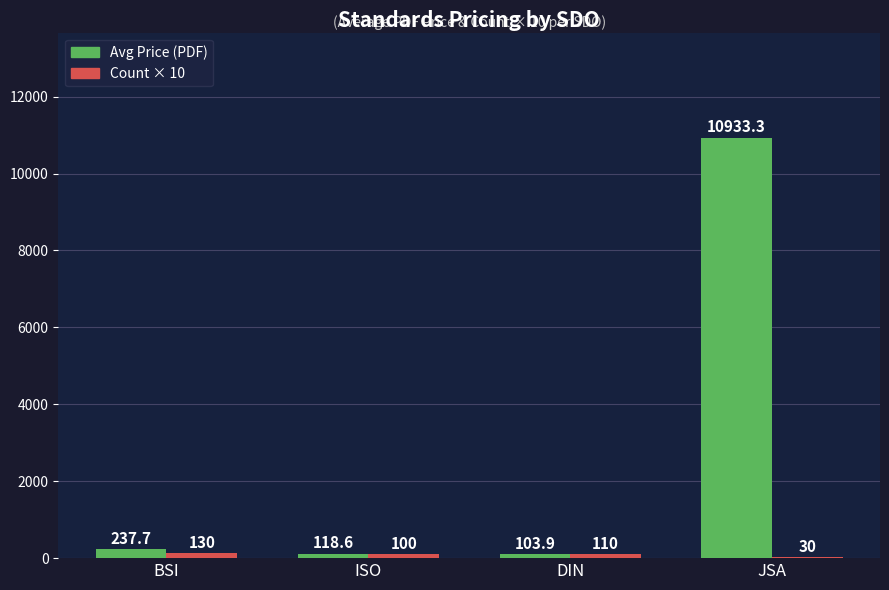

What is the approximate value of Avg Price (PDF) at BSI?

237.7